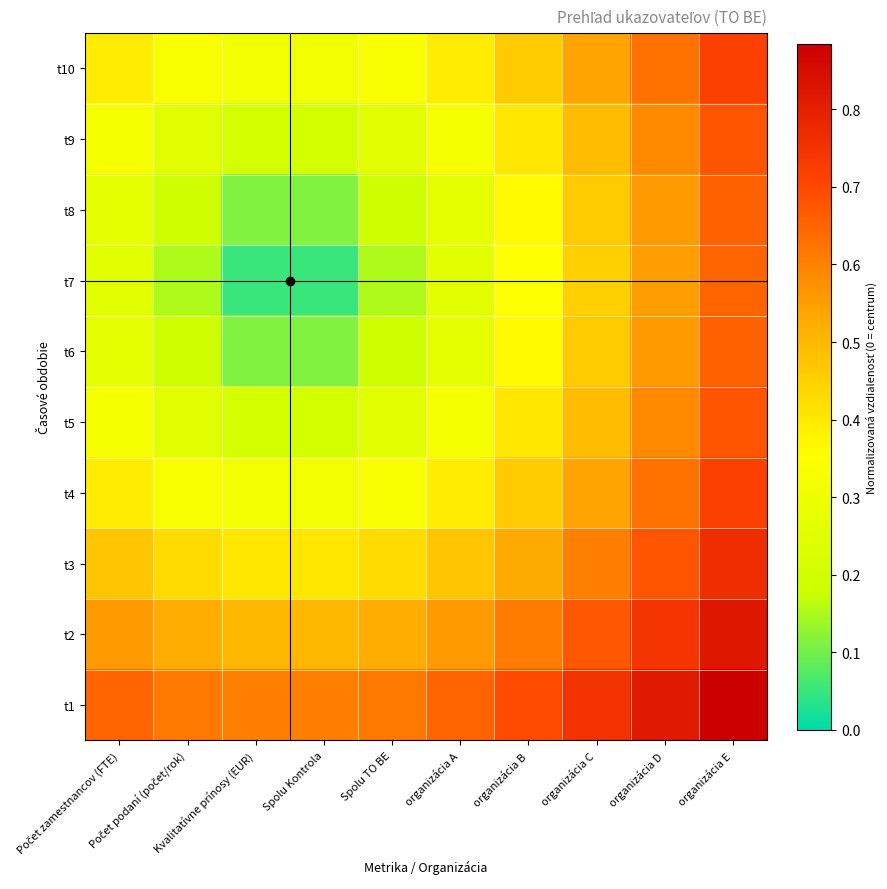

Reading left to right, transcribe all the data shown in this chart.

t1: Počet zamestnancov (FTE)=0.7	Počet podaní (počet/rok)=0.6	Kvalitatívne prínosy (EUR)=0.6	Spolu Kontrola=0.6	Spolu TO BE=0.6	organizácia A=0.7	organizácia B=0.7	organizácia C=0.8	organizácia D=0.8	organizácia E=0.9
t2: Počet zamestnancov (FTE)=0.6	Počet podaní (počet/rok)=0.5	Kvalitatívne prínosy (EUR)=0.5	Spolu Kontrola=0.5	Spolu TO BE=0.5	organizácia A=0.6	organizácia B=0.6	organizácia C=0.7	organizácia D=0.7	organizácia E=0.8
t3: Počet zamestnancov (FTE)=0.5	Počet podaní (počet/rok)=0.4	Kvalitatívne prínosy (EUR)=0.4	Spolu Kontrola=0.4	Spolu TO BE=0.4	organizácia A=0.5	organizácia B=0.5	organizácia C=0.6	organizácia D=0.7	organizácia E=0.8
t4: Počet zamestnancov (FTE)=0.4	Počet podaní (počet/rok)=0.3	Kvalitatívne prínosy (EUR)=0.3	Spolu Kontrola=0.3	Spolu TO BE=0.3	organizácia A=0.4	organizácia B=0.5	organizácia C=0.5	organizácia D=0.6	organizácia E=0.7
t5: Počet zamestnancov (FTE)=0.3	Počet podaní (počet/rok)=0.2	Kvalitatívne prínosy (EUR)=0.2	Spolu Kontrola=0.2	Spolu TO BE=0.2	organizácia A=0.3	organizácia B=0.4	organizácia C=0.5	organizácia D=0.6	organizácia E=0.7
t6: Počet zamestnancov (FTE)=0.3	Počet podaní (počet/rok)=0.2	Kvalitatívne prínosy (EUR)=0.1	Spolu Kontrola=0.1	Spolu TO BE=0.2	organizácia A=0.3	organizácia B=0.4	organizácia C=0.5	organizácia D=0.6	organizácia E=0.7
t7: Počet zamestnancov (FTE)=0.2	Počet podaní (počet/rok)=0.1	Kvalitatívne prínosy (EUR)=0.1	Spolu Kontrola=0.1	Spolu TO BE=0.1	organizácia A=0.2	organizácia B=0.3	organizácia C=0.5	organizácia D=0.6	organizácia E=0.7
t8: Počet zamestnancov (FTE)=0.3	Počet podaní (počet/rok)=0.2	Kvalitatívne prínosy (EUR)=0.1	Spolu Kontrola=0.1	Spolu TO BE=0.2	organizácia A=0.3	organizácia B=0.4	organizácia C=0.5	organizácia D=0.6	organizácia E=0.7
t9: Počet zamestnancov (FTE)=0.3	Počet podaní (počet/rok)=0.2	Kvalitatívne prínosy (EUR)=0.2	Spolu Kontrola=0.2	Spolu TO BE=0.2	organizácia A=0.3	organizácia B=0.4	organizácia C=0.5	organizácia D=0.6	organizácia E=0.7
t10: Počet zamestnancov (FTE)=0.4	Počet podaní (počet/rok)=0.3	Kvalitatívne prínosy (EUR)=0.3	Spolu Kontrola=0.3	Spolu TO BE=0.3	organizácia A=0.4	organizácia B=0.5	organizácia C=0.5	organizácia D=0.6	organizácia E=0.7